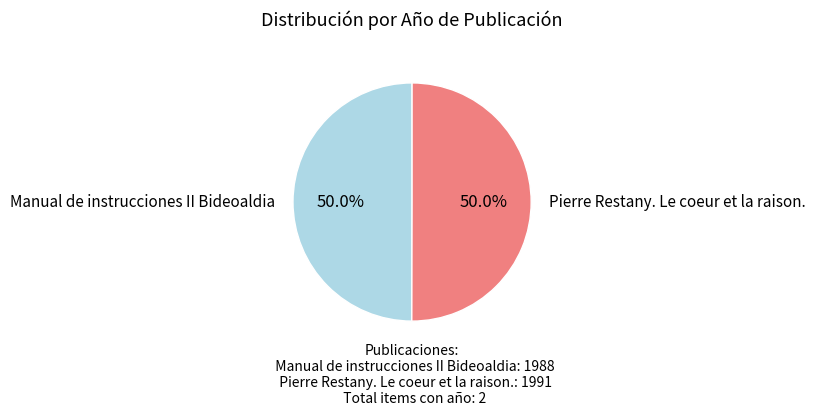

What percentage do Manual de instrucciones II Bideoaldia and Pierre Restany. Le coeur et la raison. together represent?

100.0%